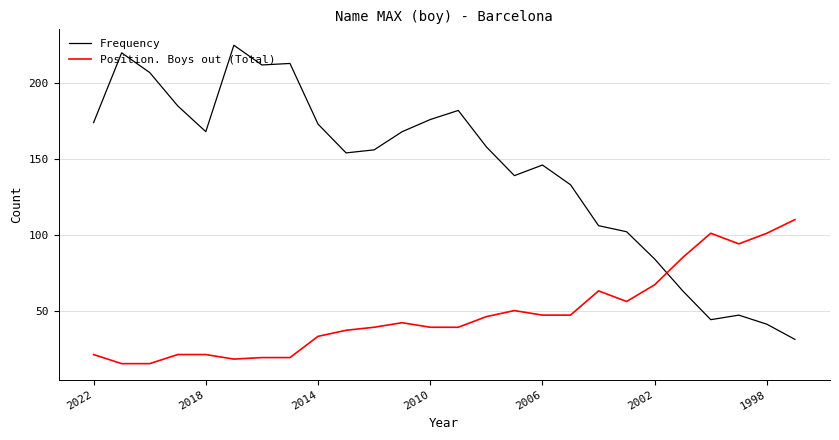

At how many categories does at least one series exceed 142?

16